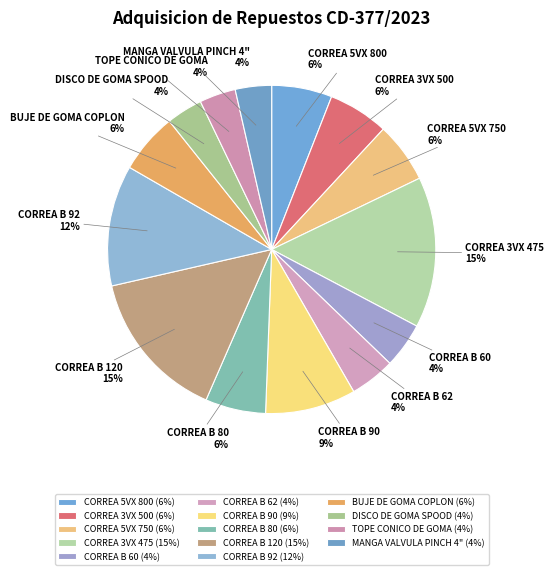

How many segments does this pie chart have?

14